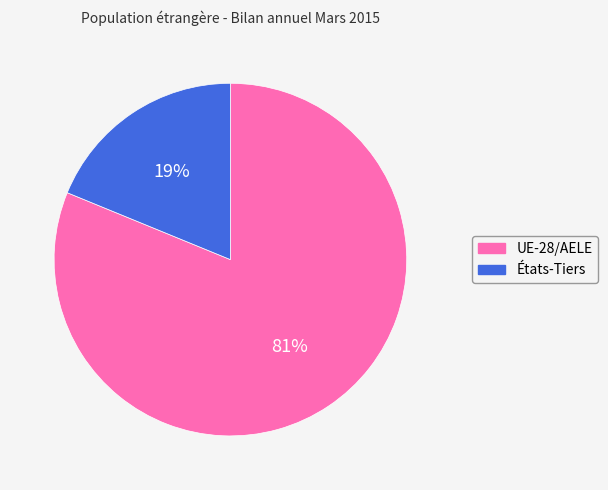

To the nearest percent, what is the average slice percentage?

50%